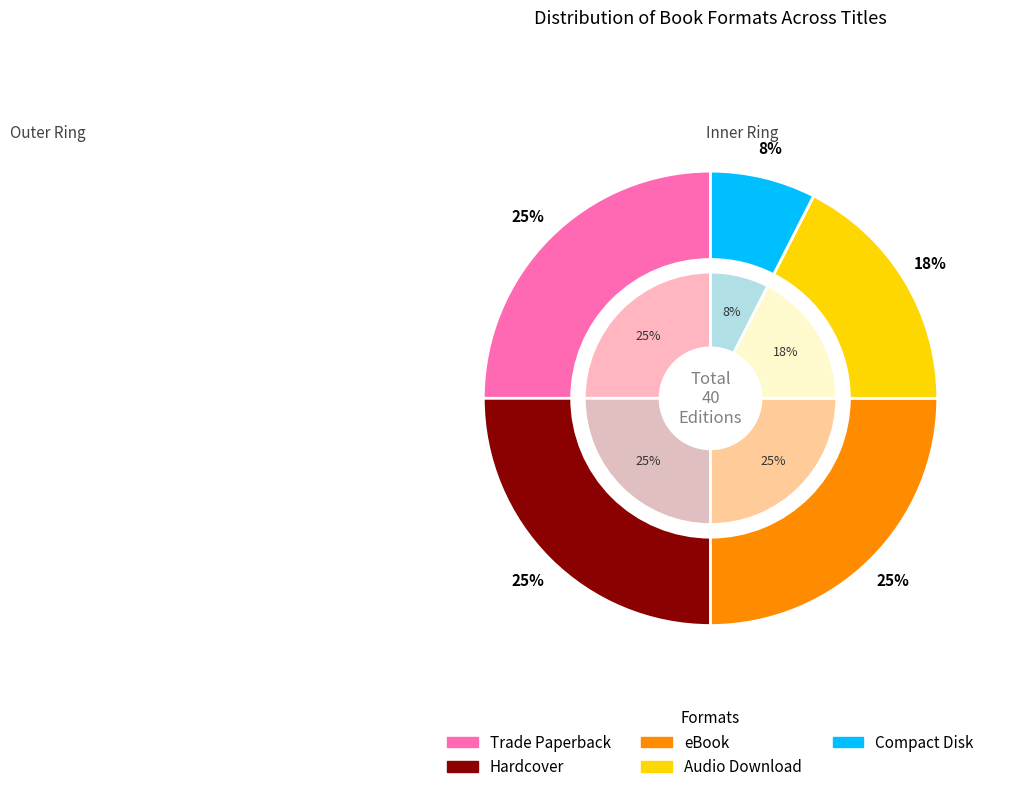

Rank the categories by value from lowest to highest.

Compact Disk, Audio Download, Trade Paperback, Hardcover, eBook